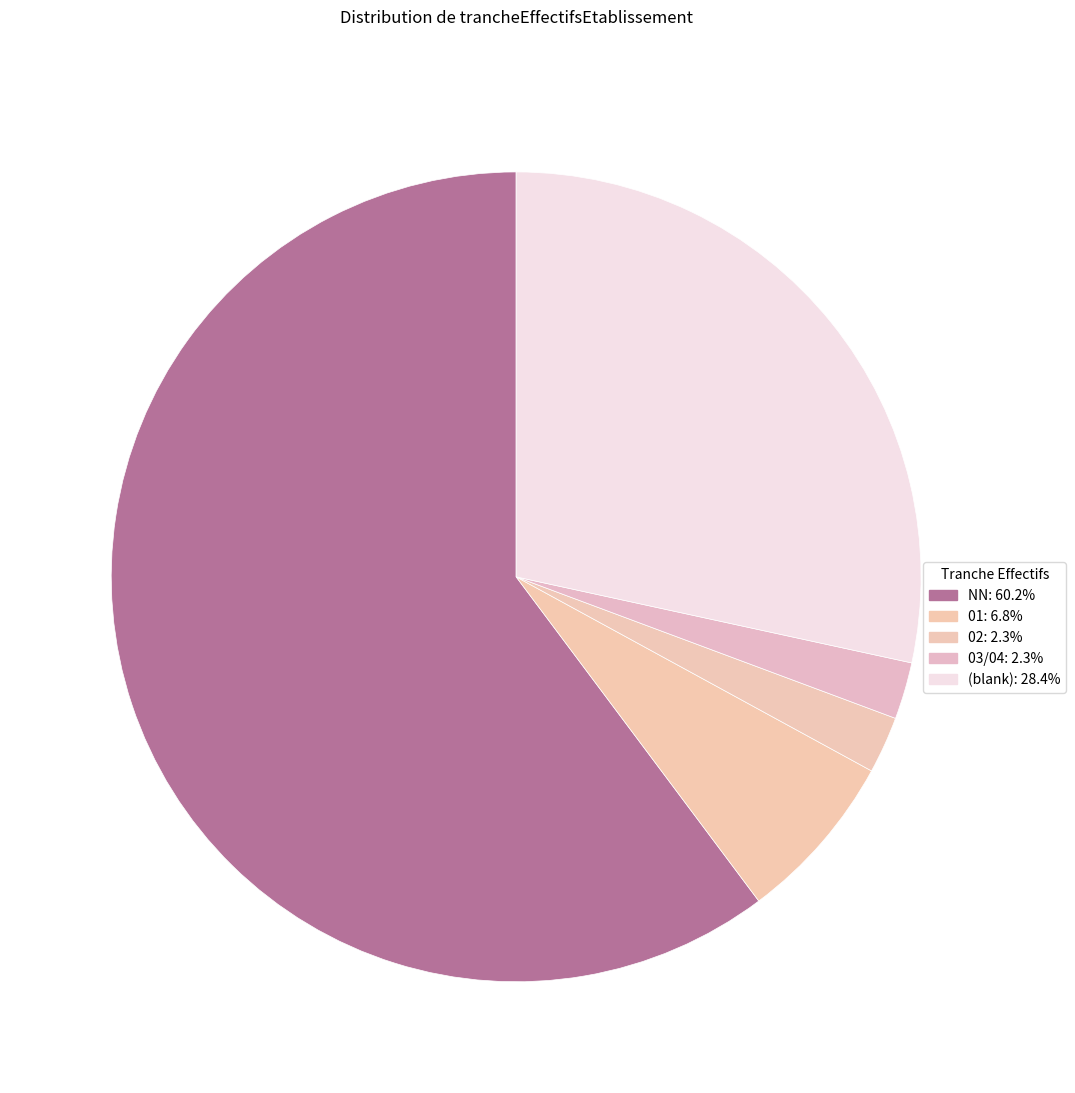

How many segments does this pie chart have?

5